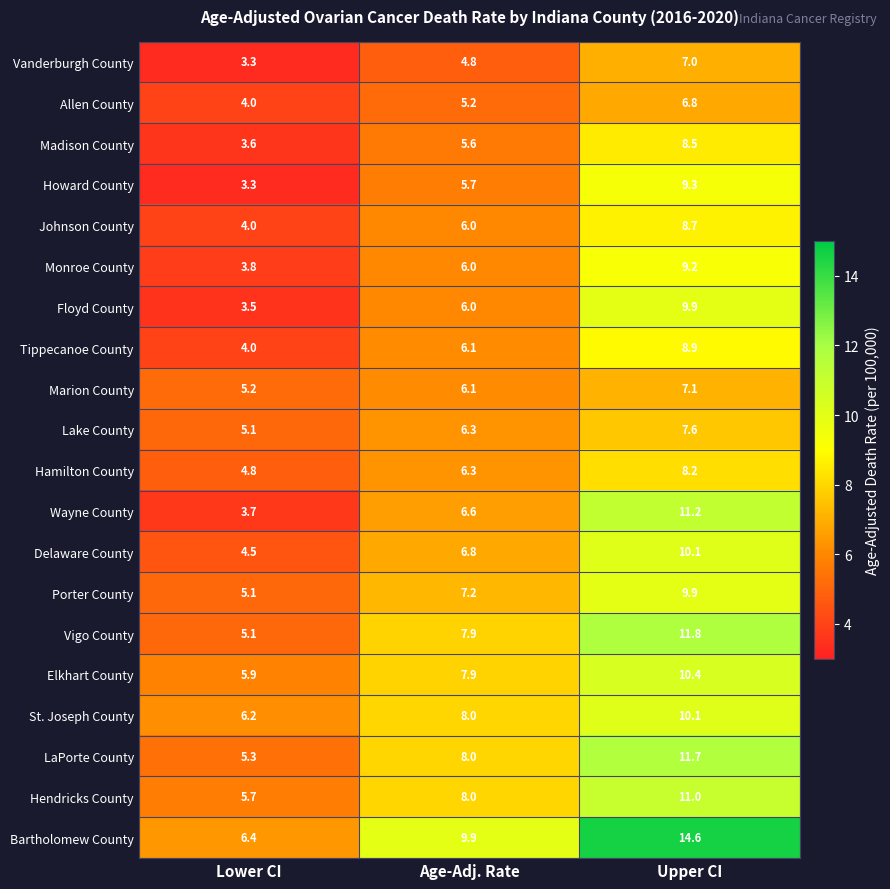

What is the sum of the Hamilton County values at Age-Adj. Rate and Lower CI?

11.1